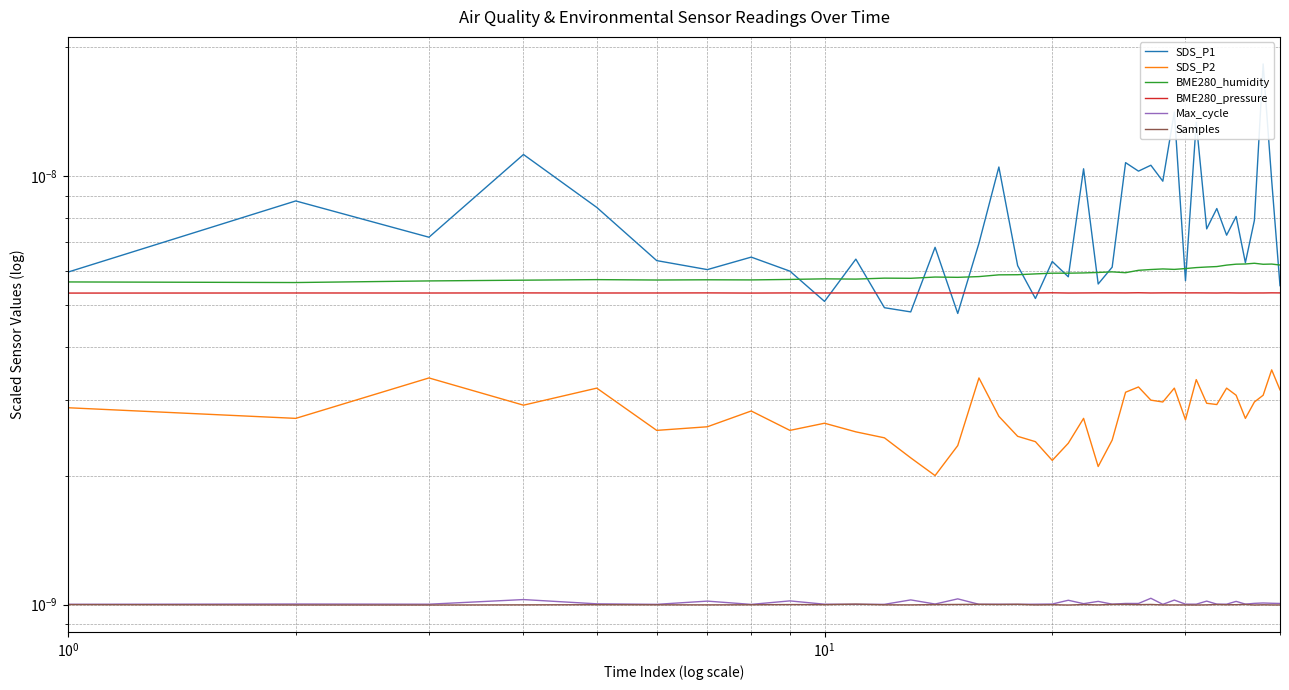

True or false: SDS_P1 and Samples intersect in this chart.

False